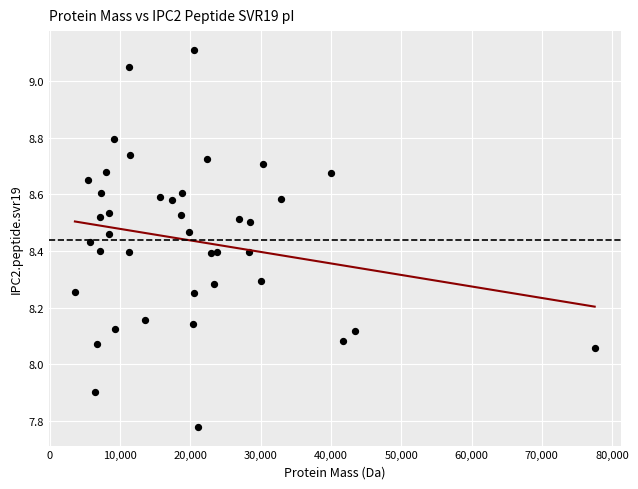

What is the range of X values (max minus min)?

73940.9